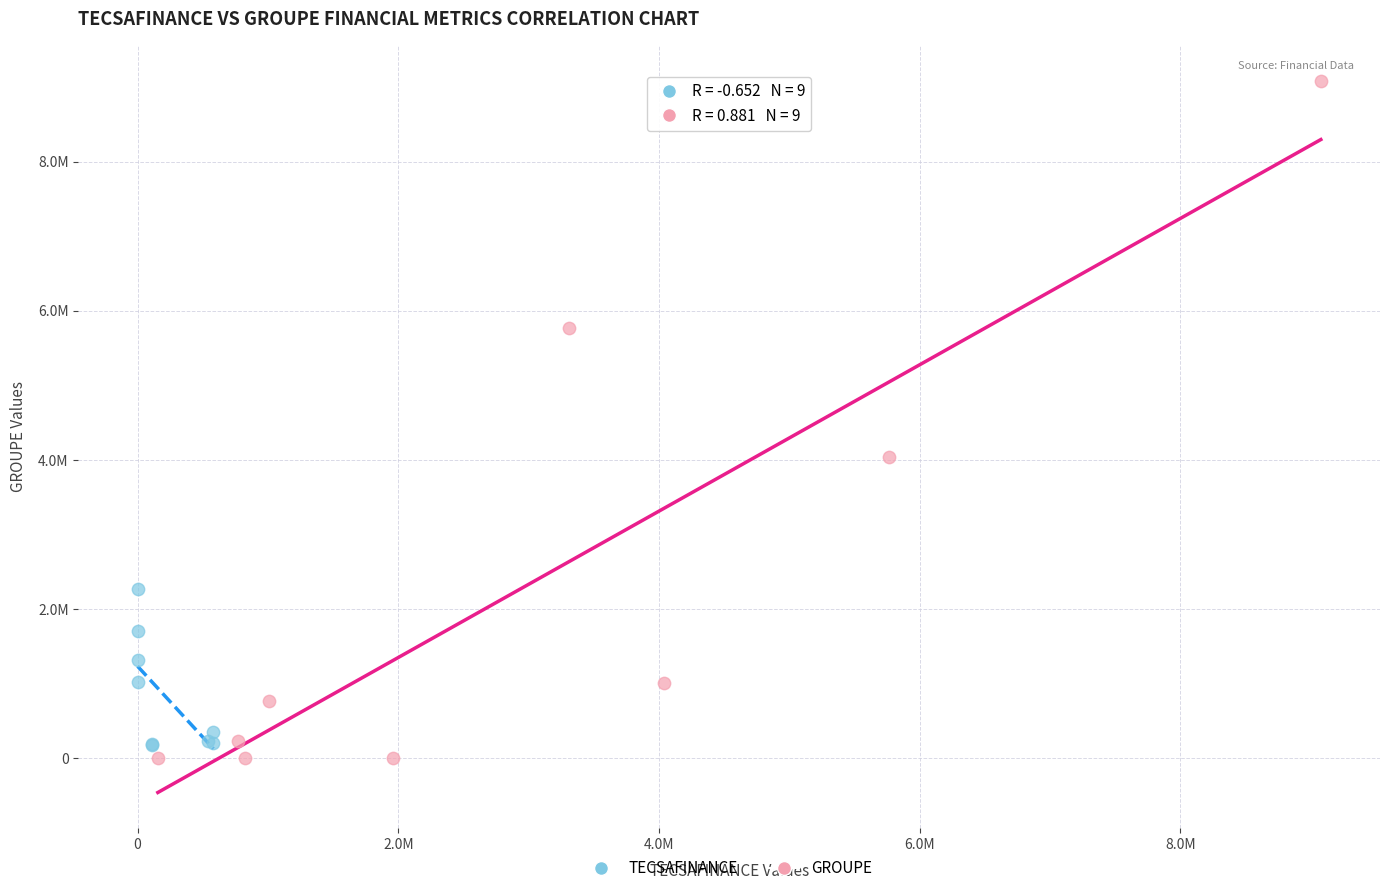

What are all the series names shown in the legend?

TECSAFINANCE, GROUPE